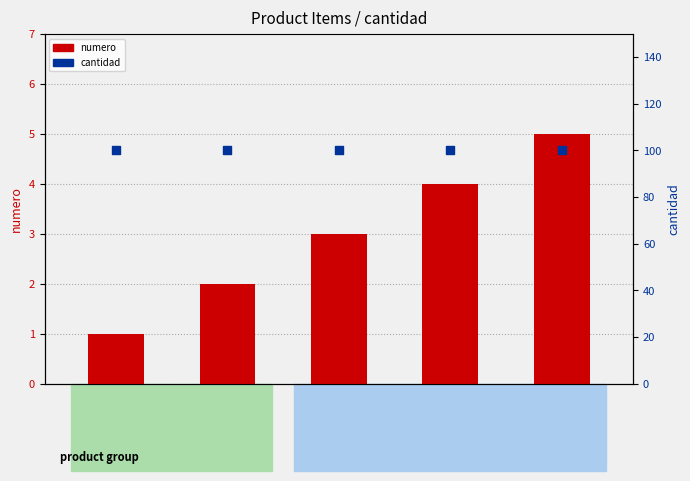

Which series contains the highest Y value?

cantidad